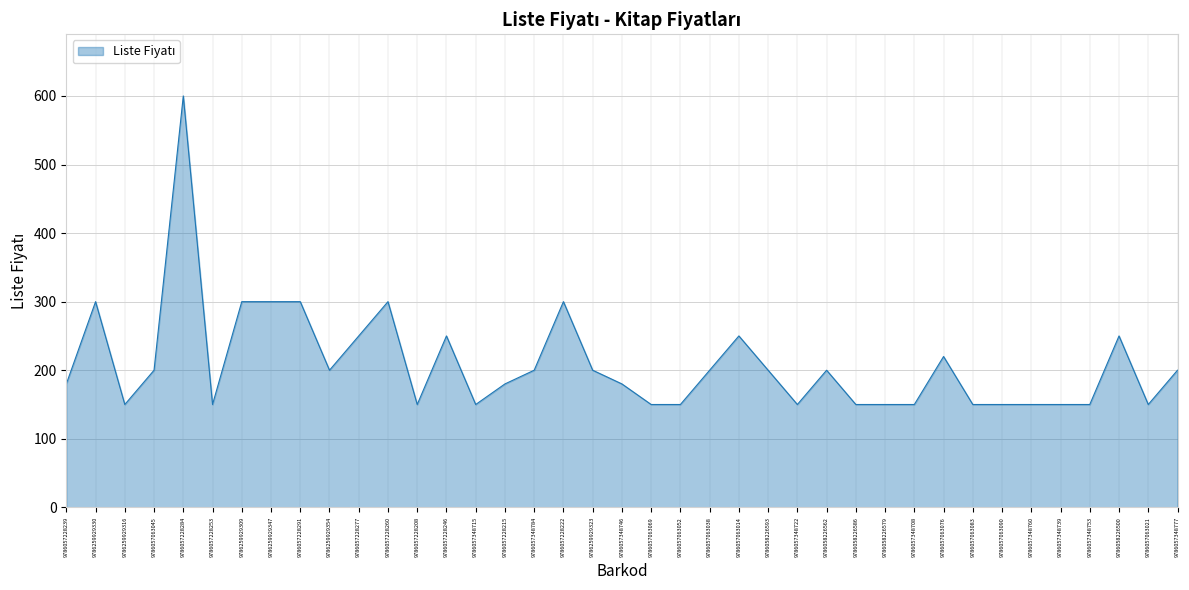

Between 9786057348708 and 9786057228222, which is larger?

9786057228222